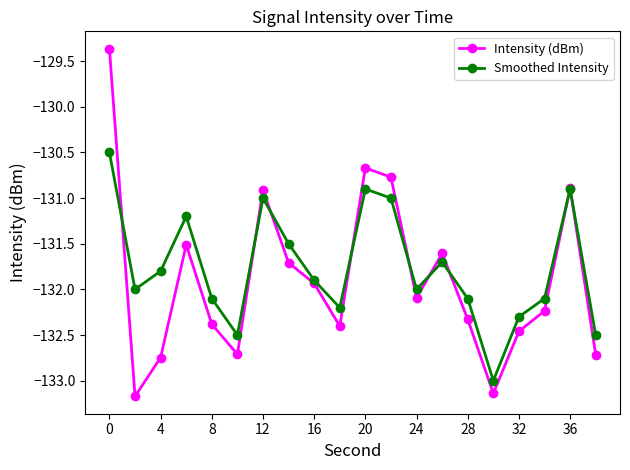

How many interior local peaks does the Intensity (dBm) series have?

5